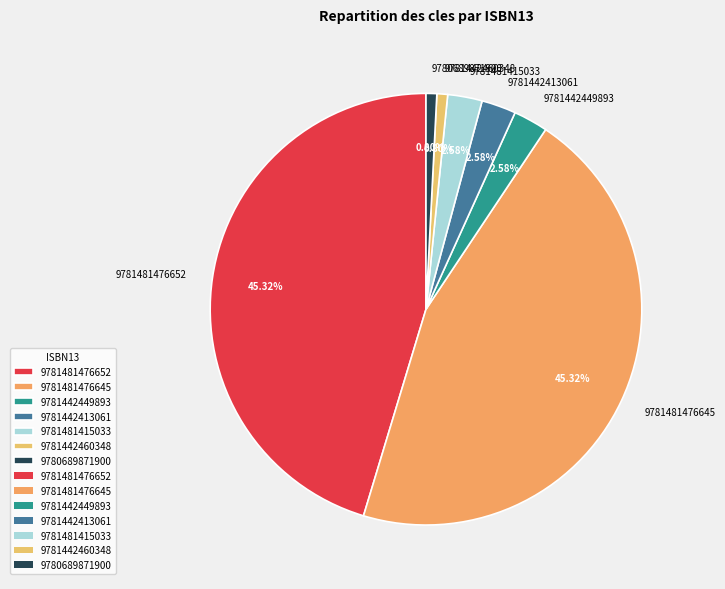

Count the number of slices in the pie.

7